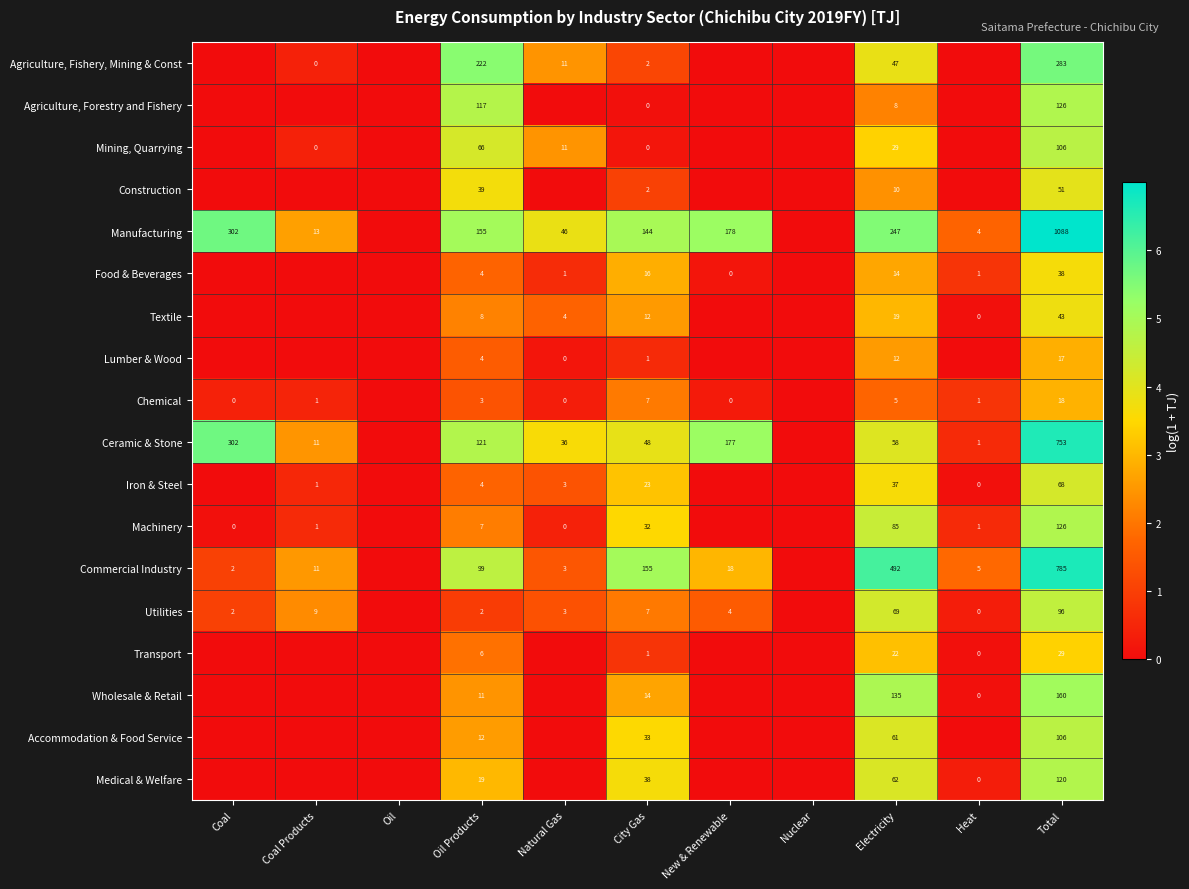

Between City Gas and Oil, which is larger?

City Gas